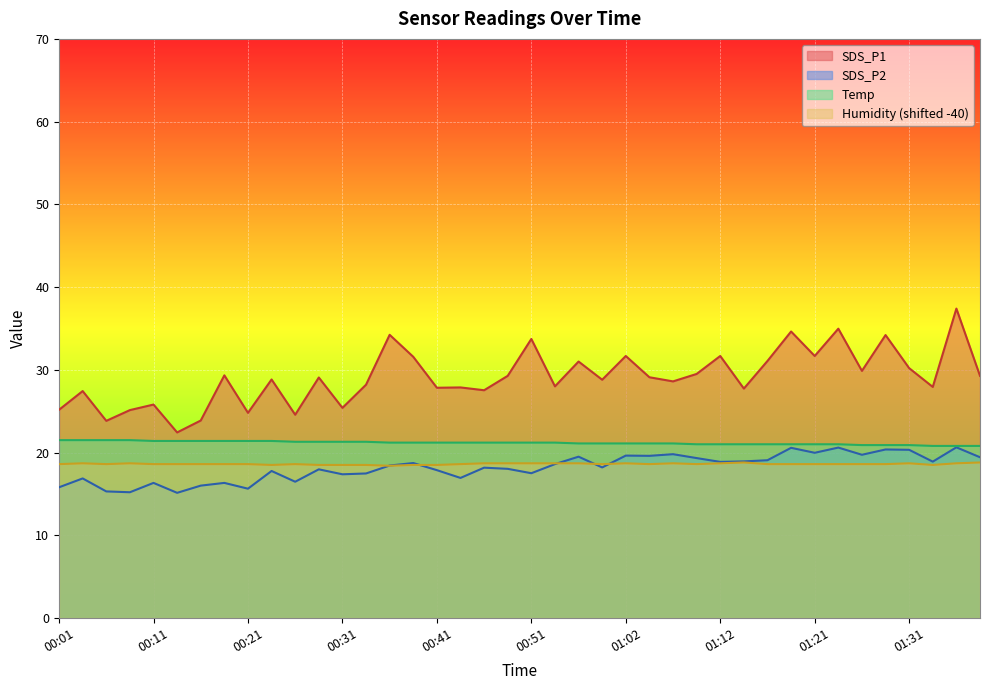

What is the sum of the Temp values at 01:39 and 00:06?

42.3